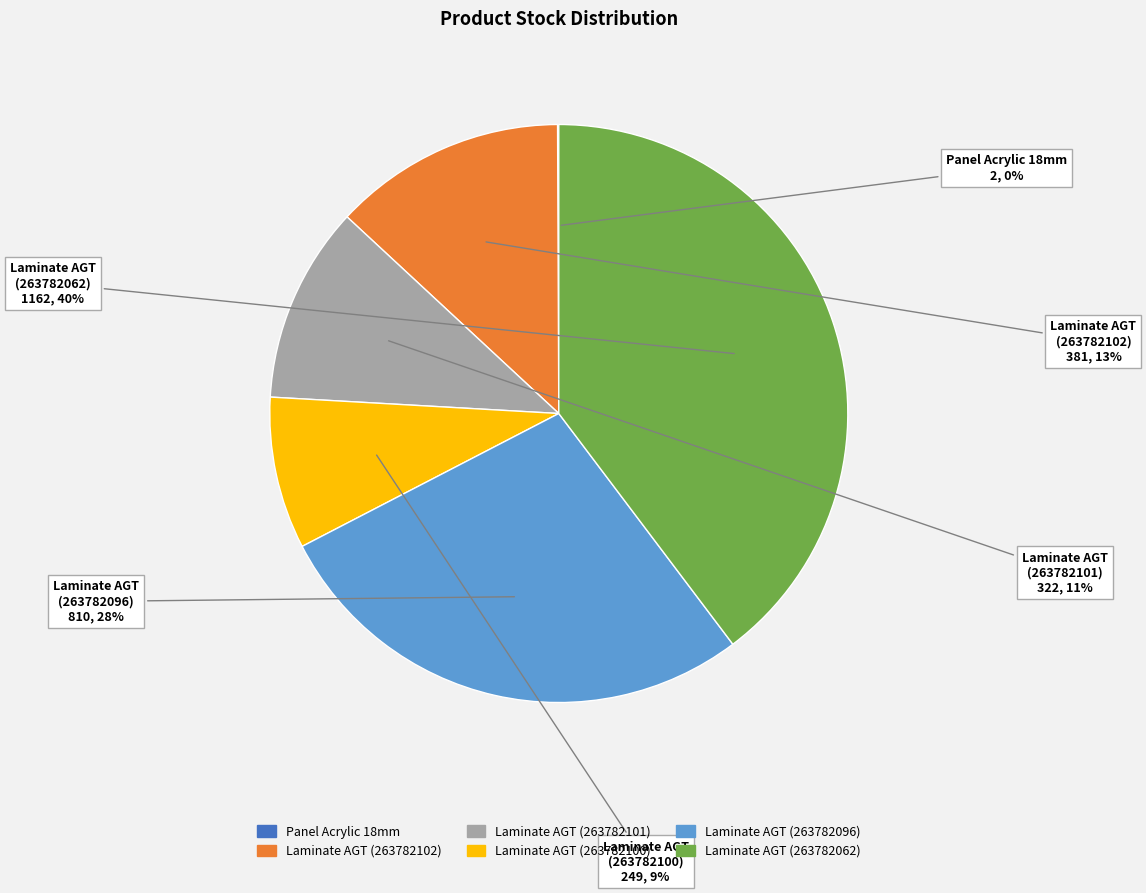

Is there any slice that represents more than half of the pie?

No